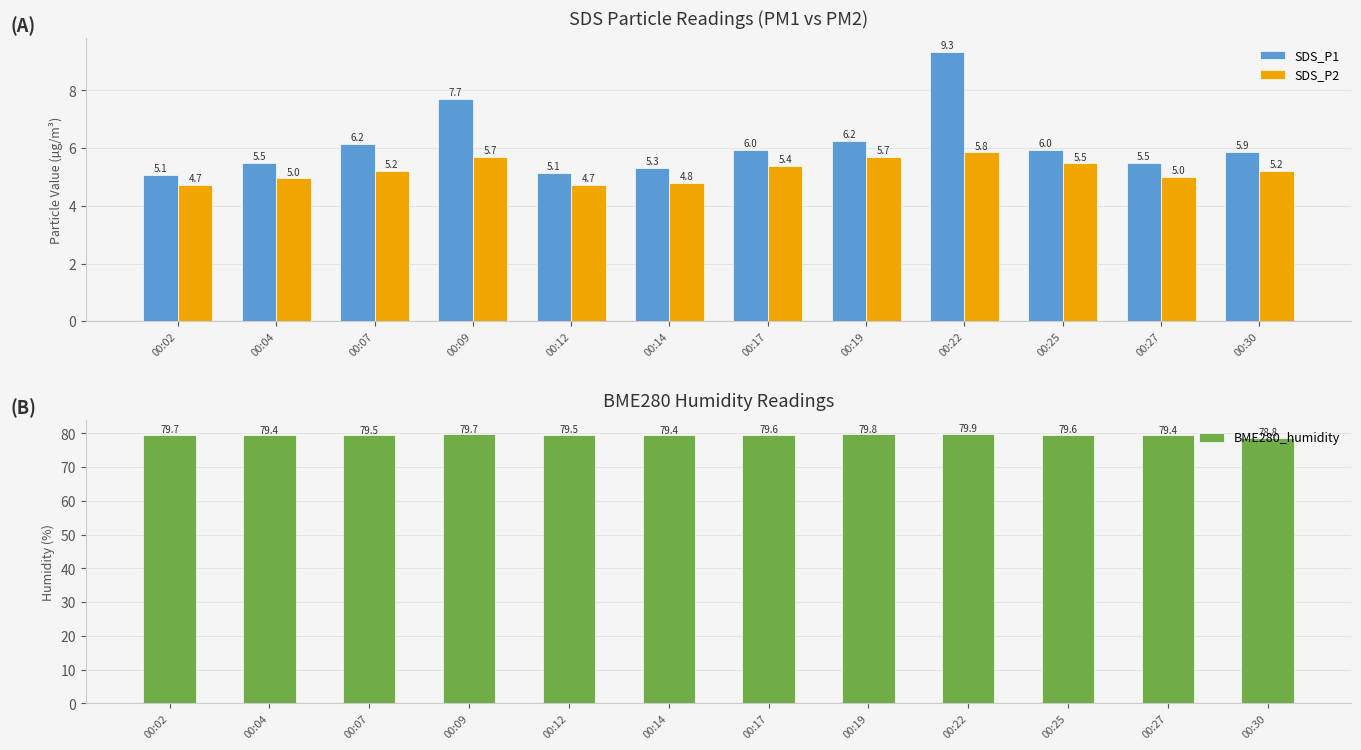

What is the maximum value for SDS_P1?

9.3